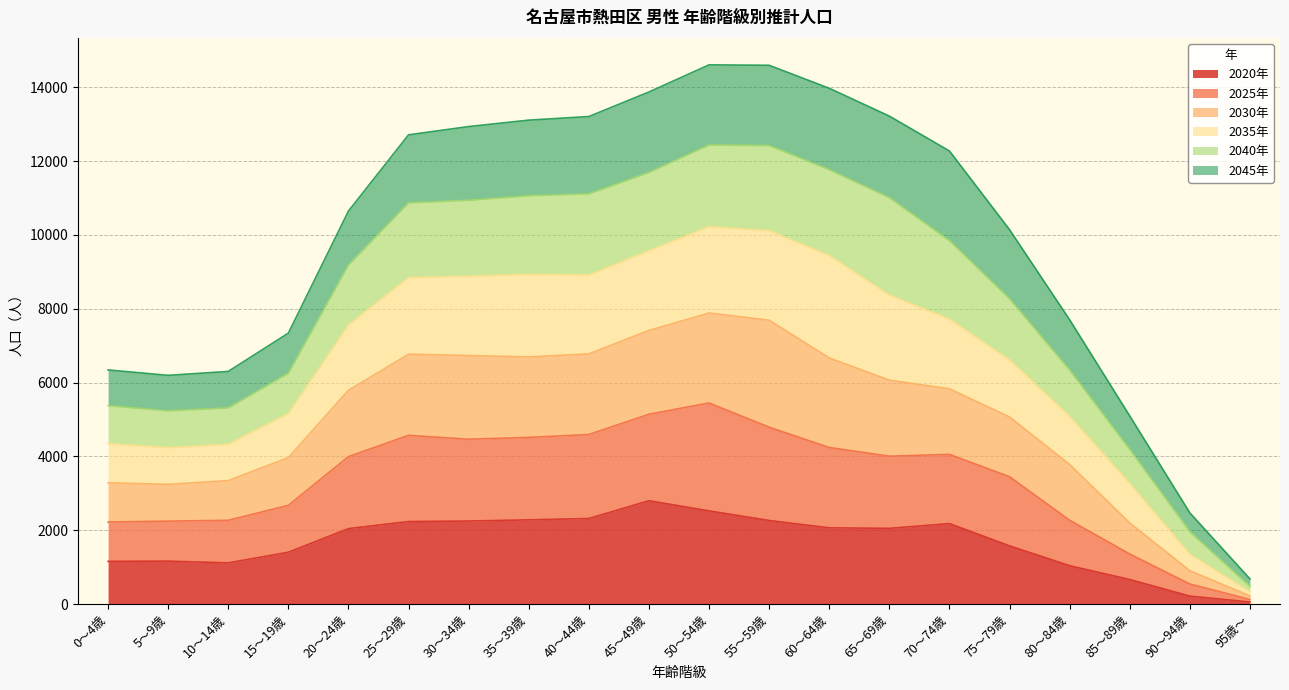

The value of 2020年 at 60～64歳 is 2065. True or false?

True